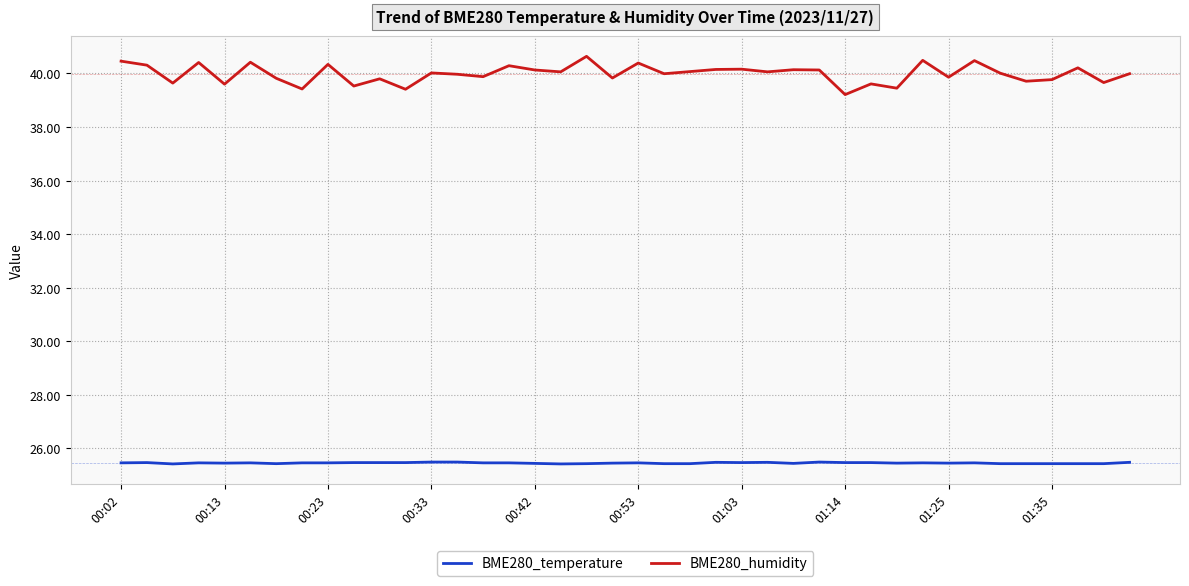

True or false: BME280_temperature and BME280_humidity intersect in this chart.

False